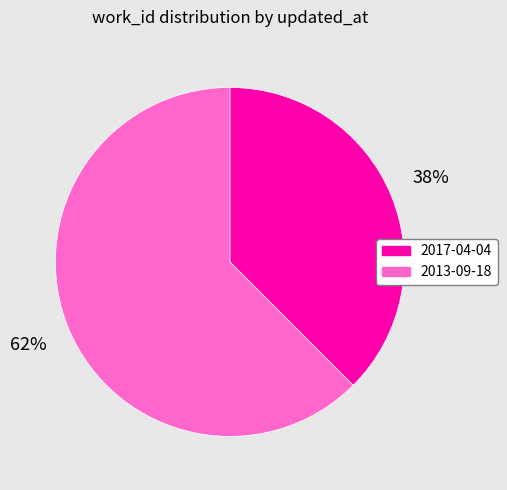

Which category has the smallest portion of the pie?

2017-04-04